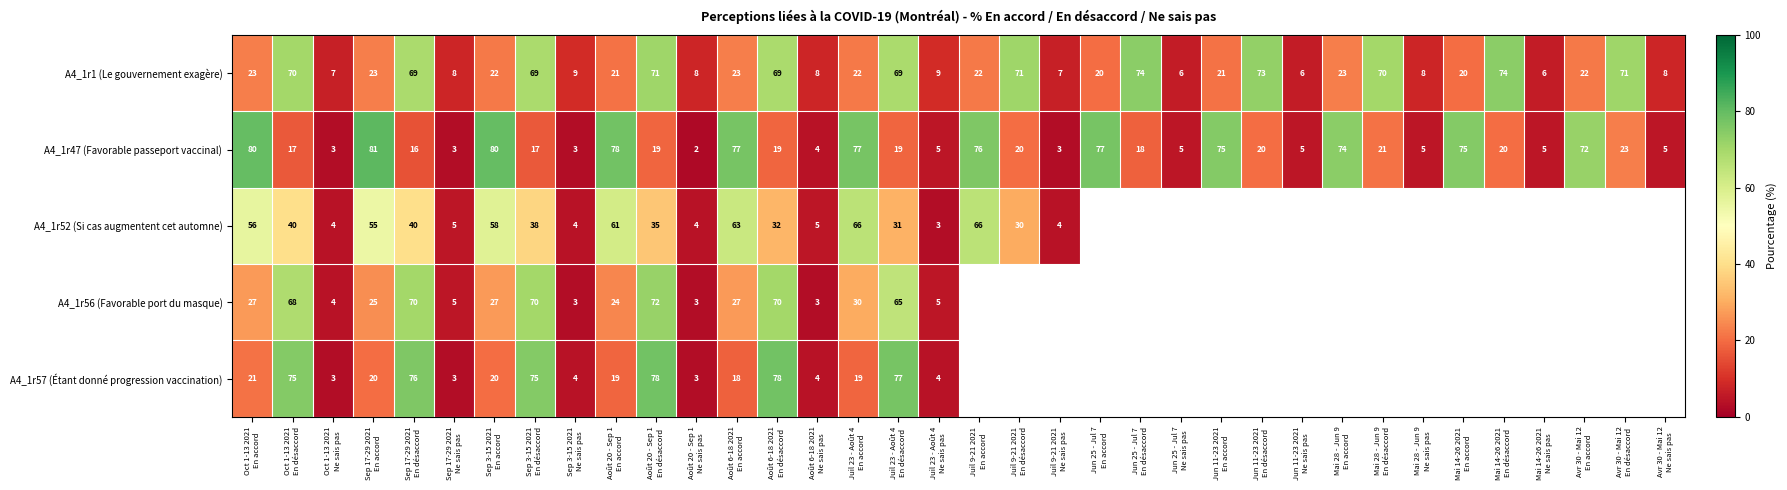

What is the minimum value for A4_1r1 (Le gouvernement exagère)?

6